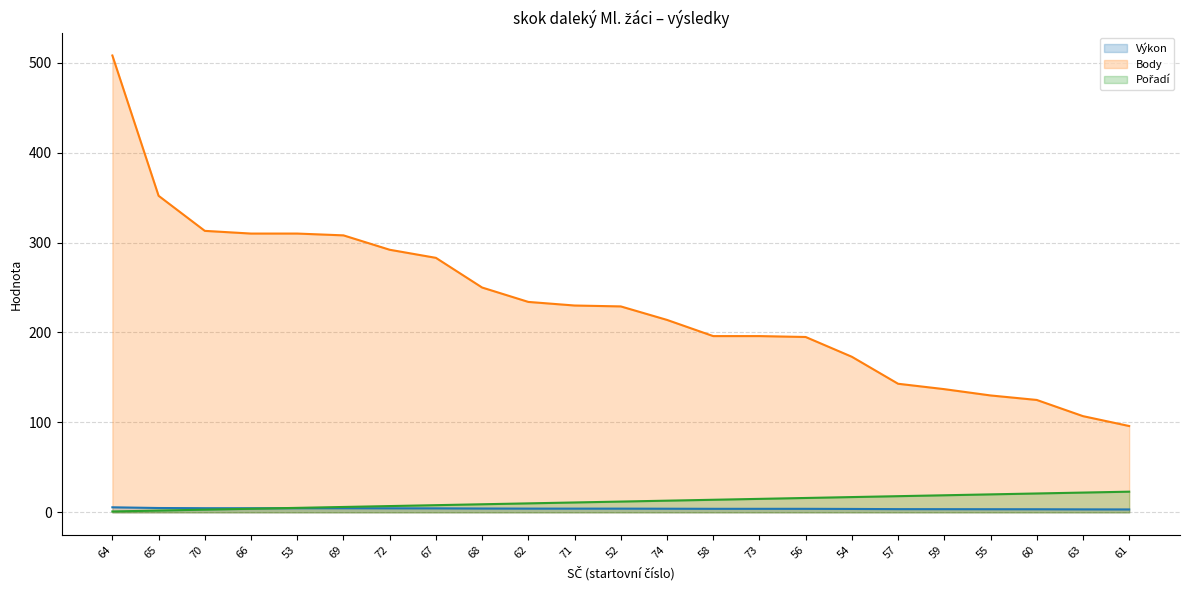

At which label does Body (line) reach its minimum?

61